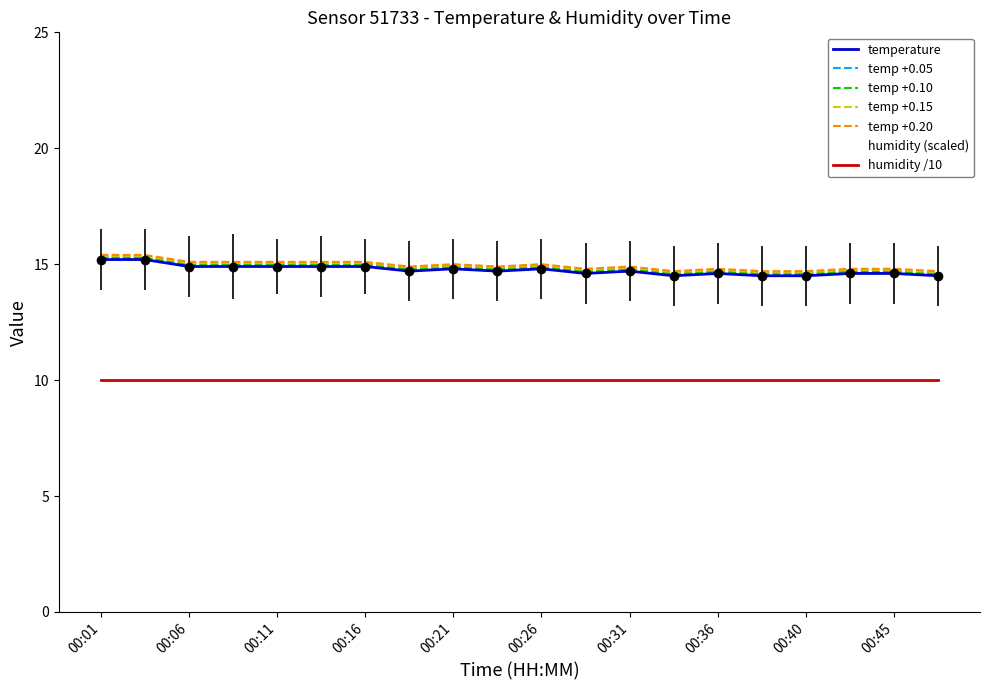

How many interior local peaks (higher than both neighbors) does the data have?

4